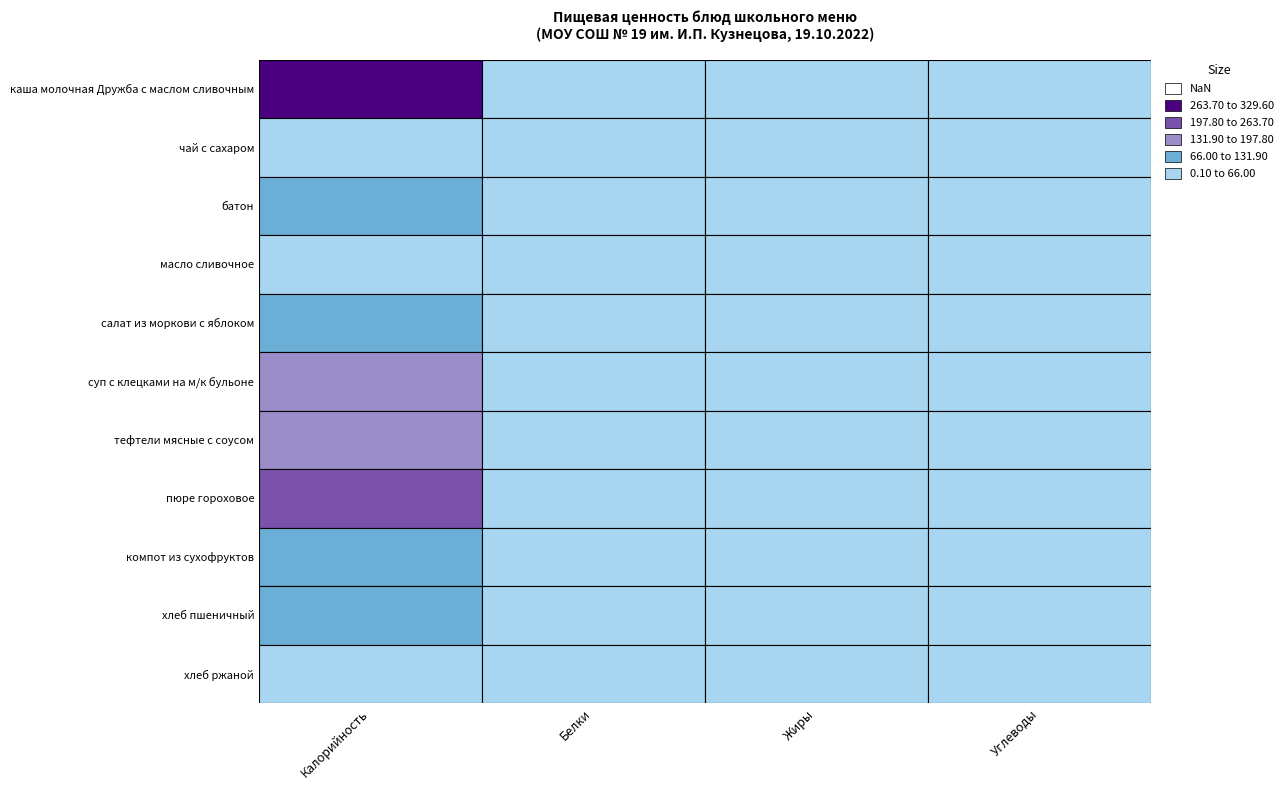

What value does the салат из моркови с яблоком series have at Калорийность?

76.0